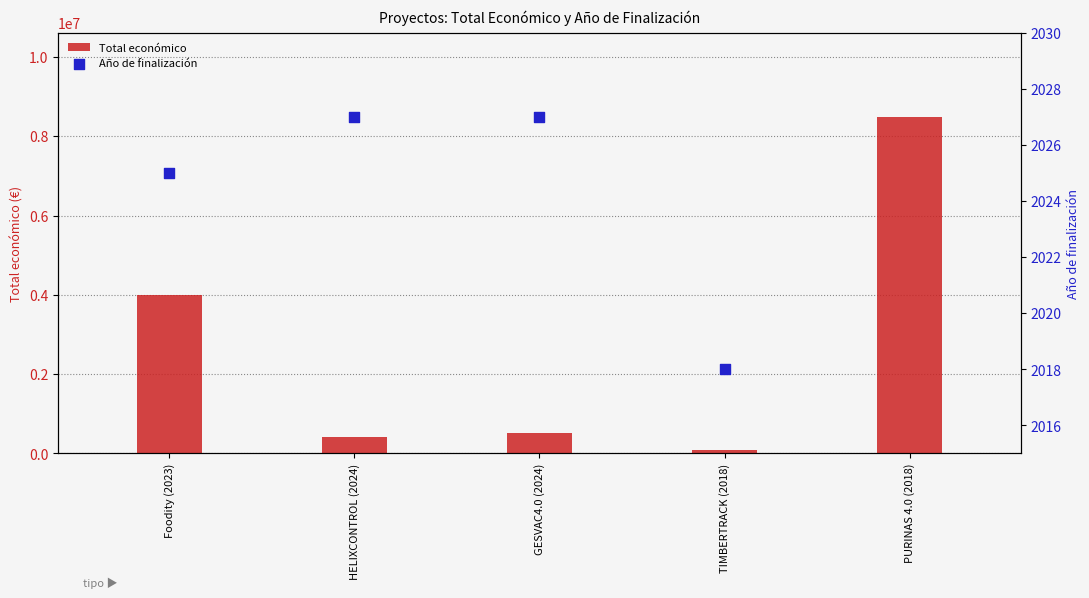

What are all the series names shown in the legend?

Total económico, Año de finalización